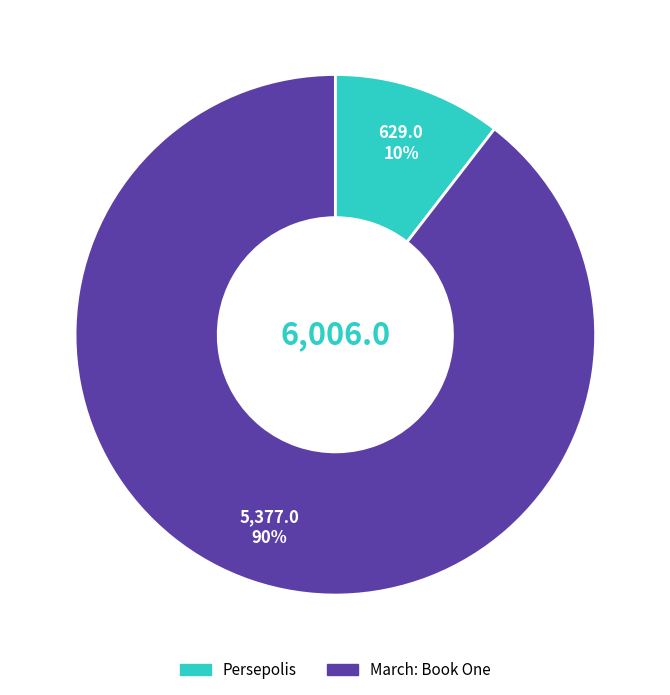

Between Persepolis and March: Book One, which is larger?

March: Book One